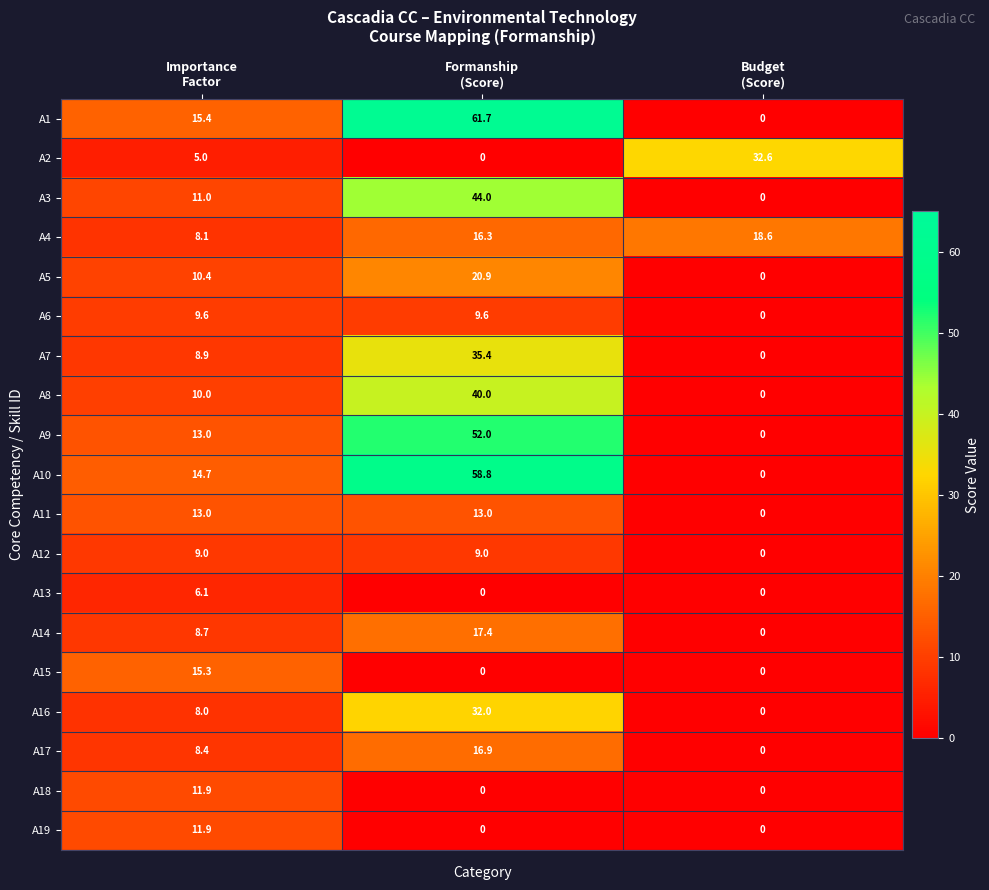

How many A16 values are between 0 and 32?

3